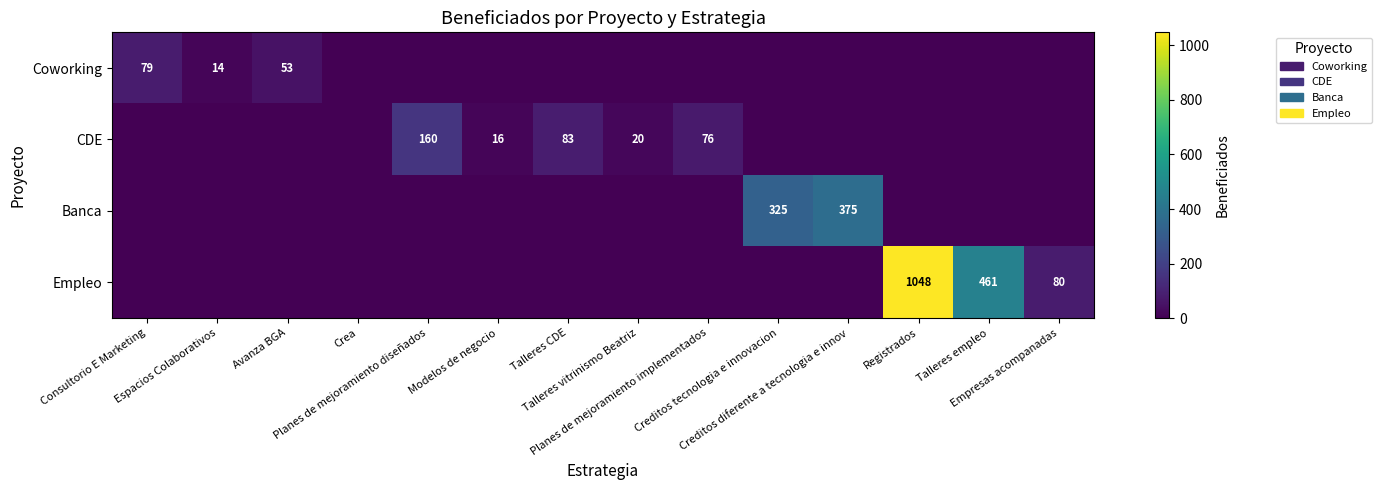

The Banca series shows 0 at Consultorio E Marketing. True or false?

True